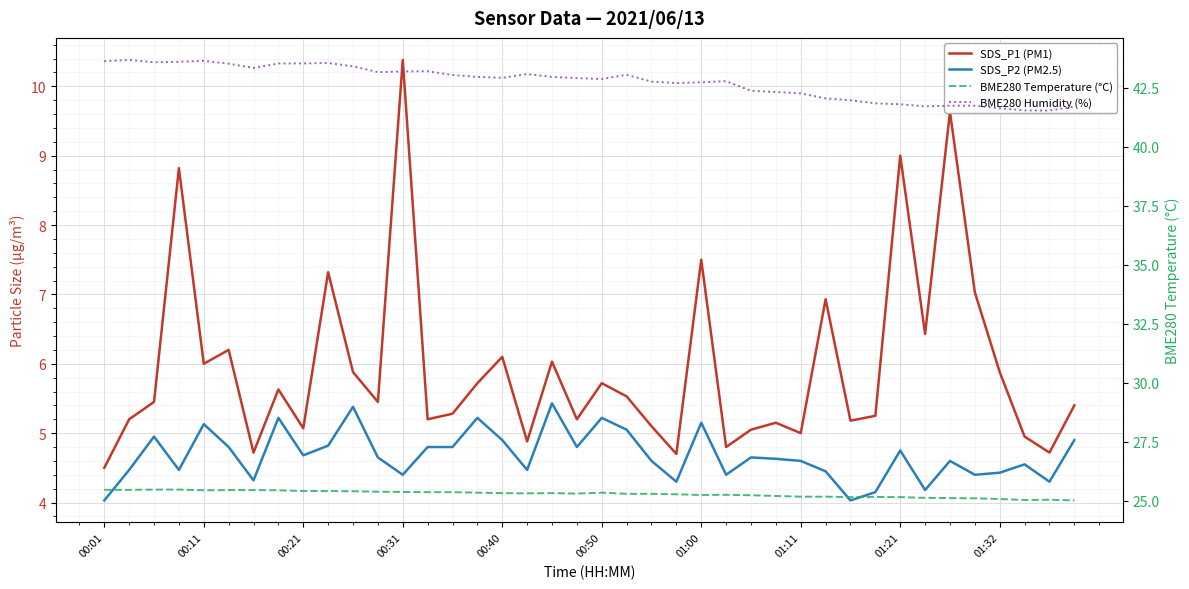

Which label corresponds to the smallest value in the chart?

00:01